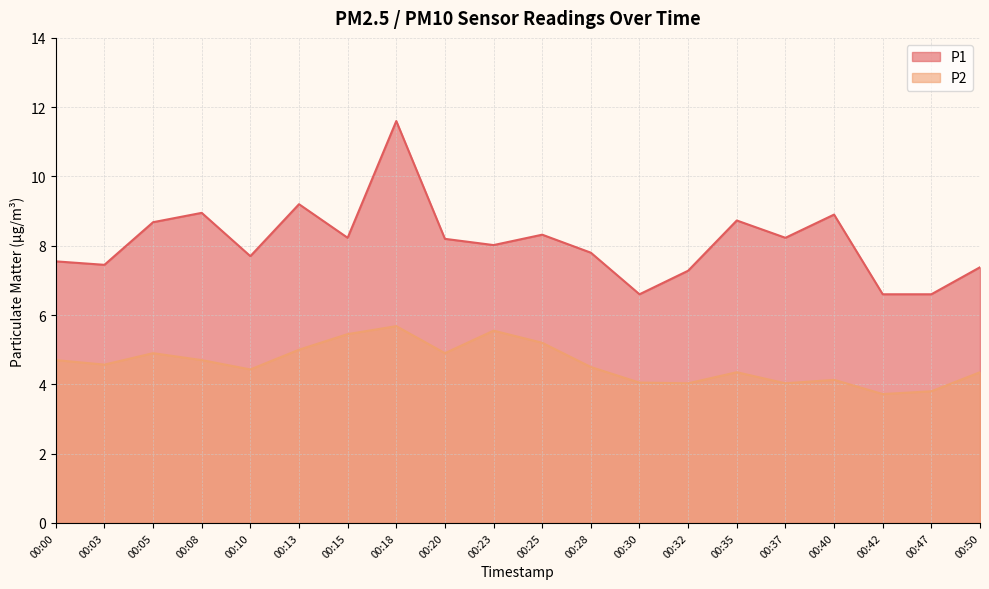

What is the difference between the maximum and minimum values in the P2 series?

2.0